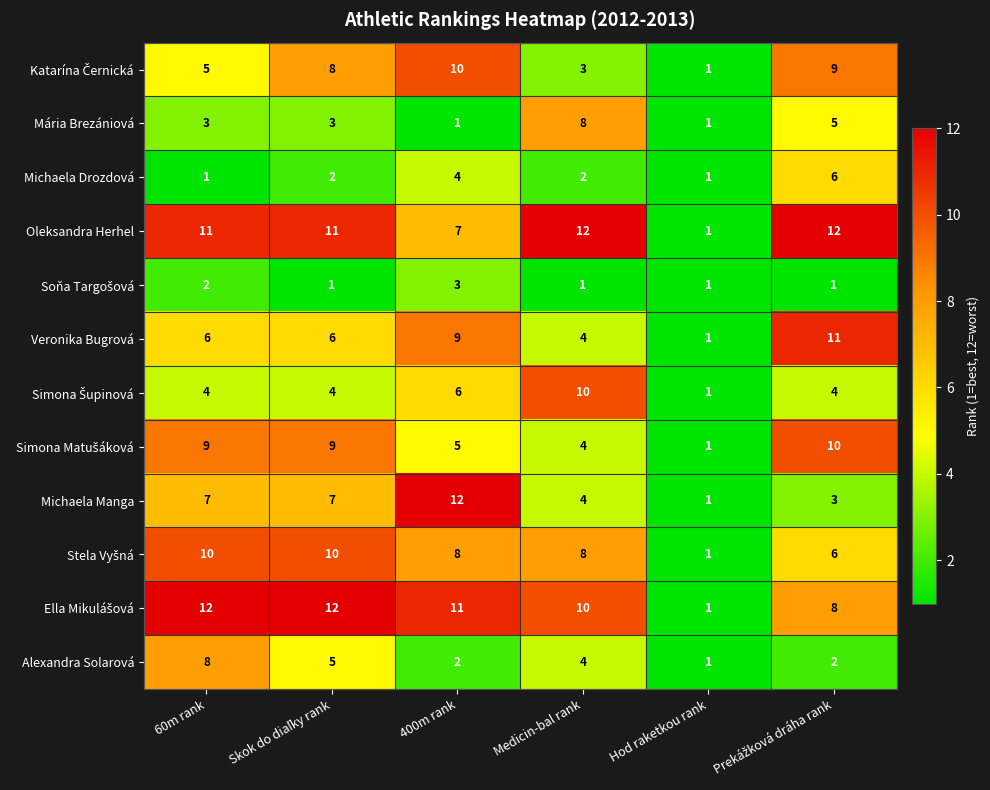

What is the difference between the maximum and minimum values in the Mária Brezániová series?

7